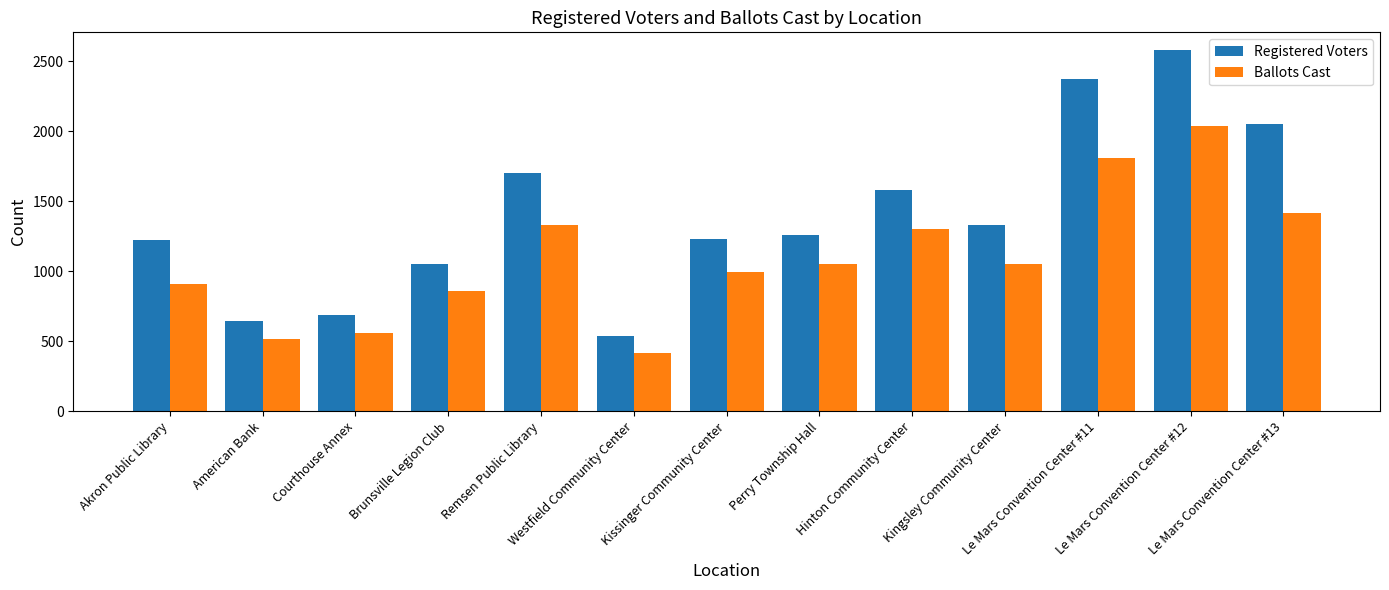

What is the difference between the maximum and minimum values in the Registered Voters series?

2043